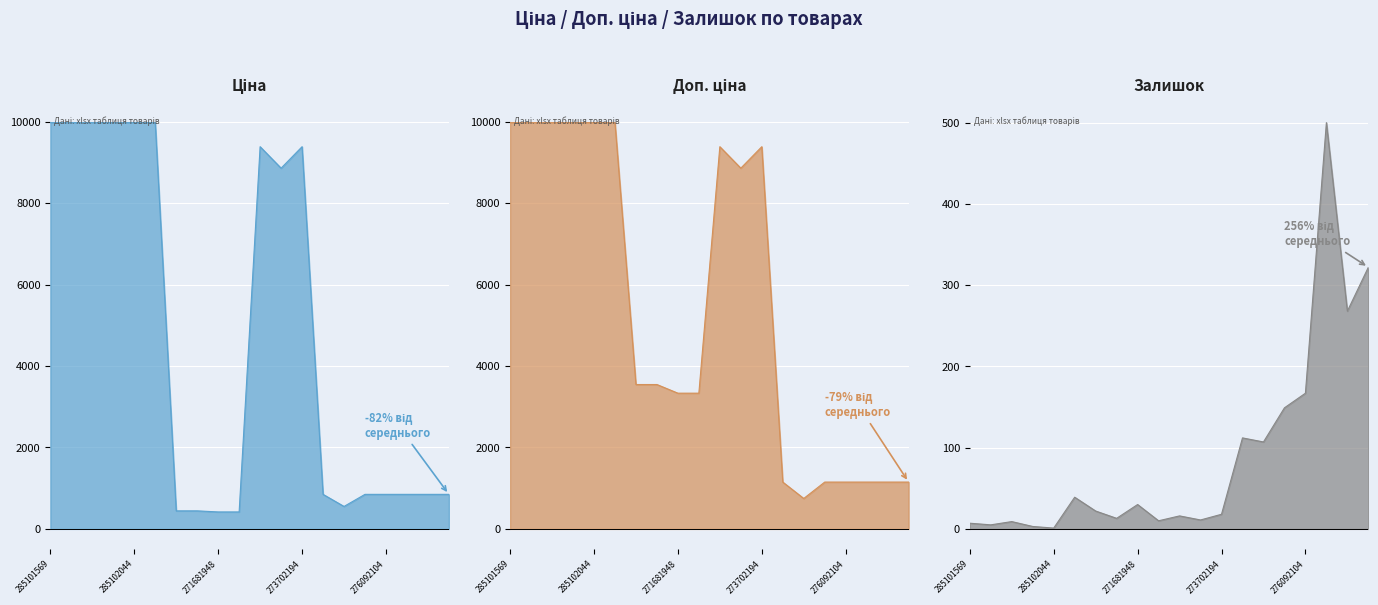

How many series are shown in this chart?

3